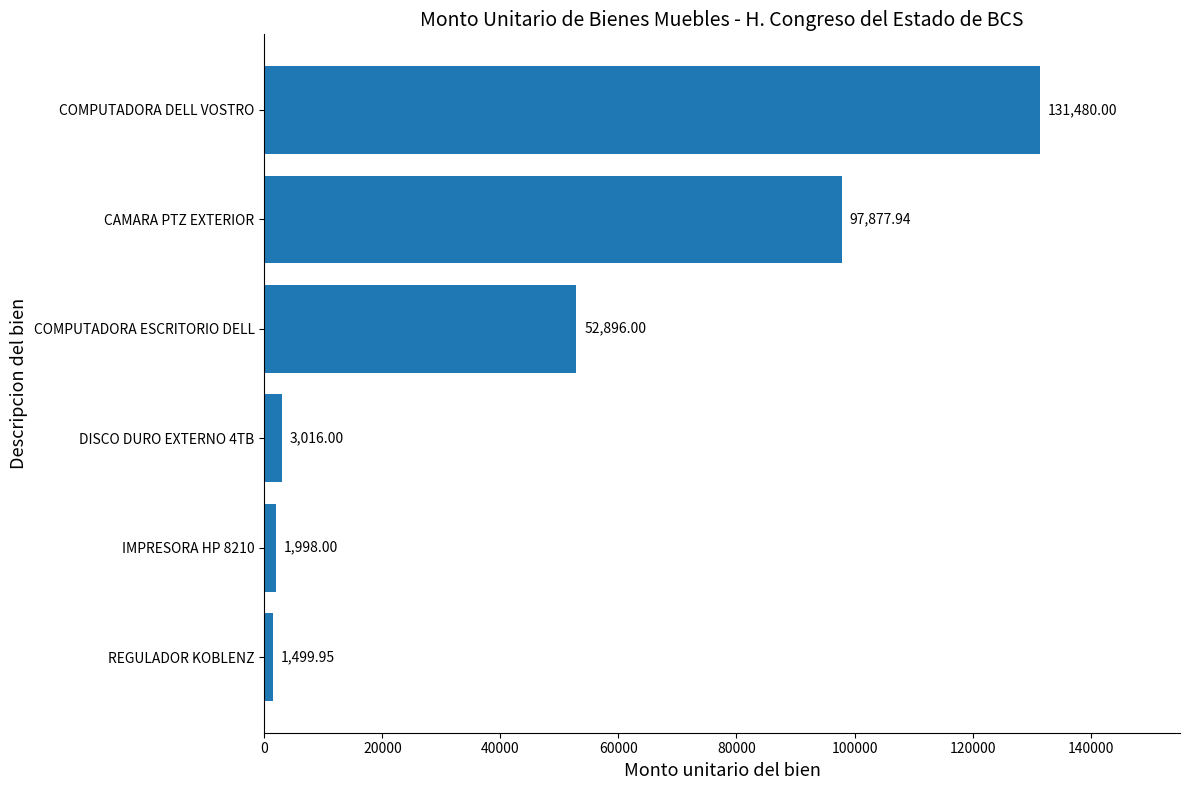

What is the difference between the values at IMPRESORA HP 8210 and COMPUTADORA ESCRITORIO DELL?

50898.0